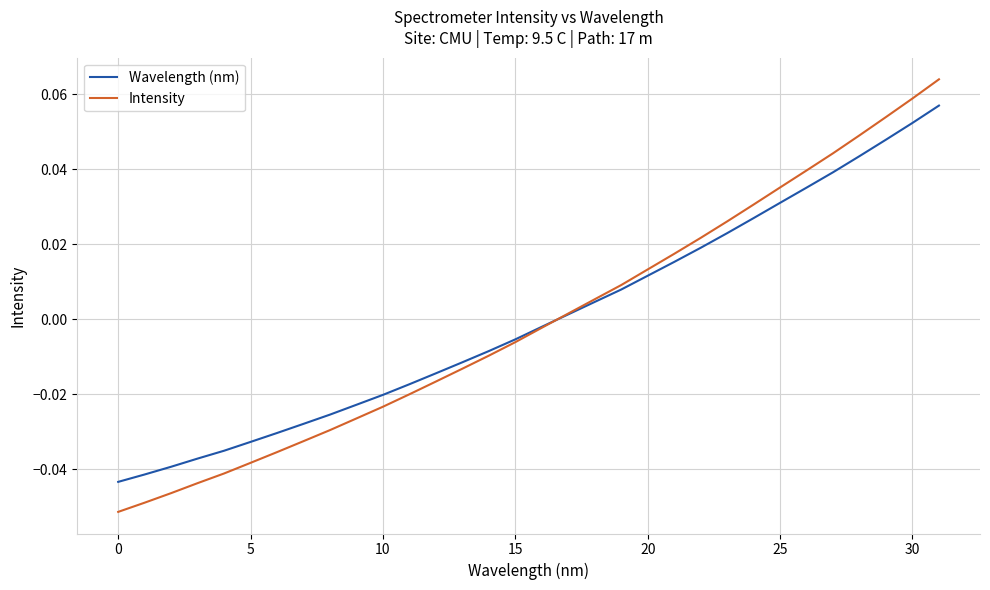

Which series has the largest range (max minus min)?

Intensity